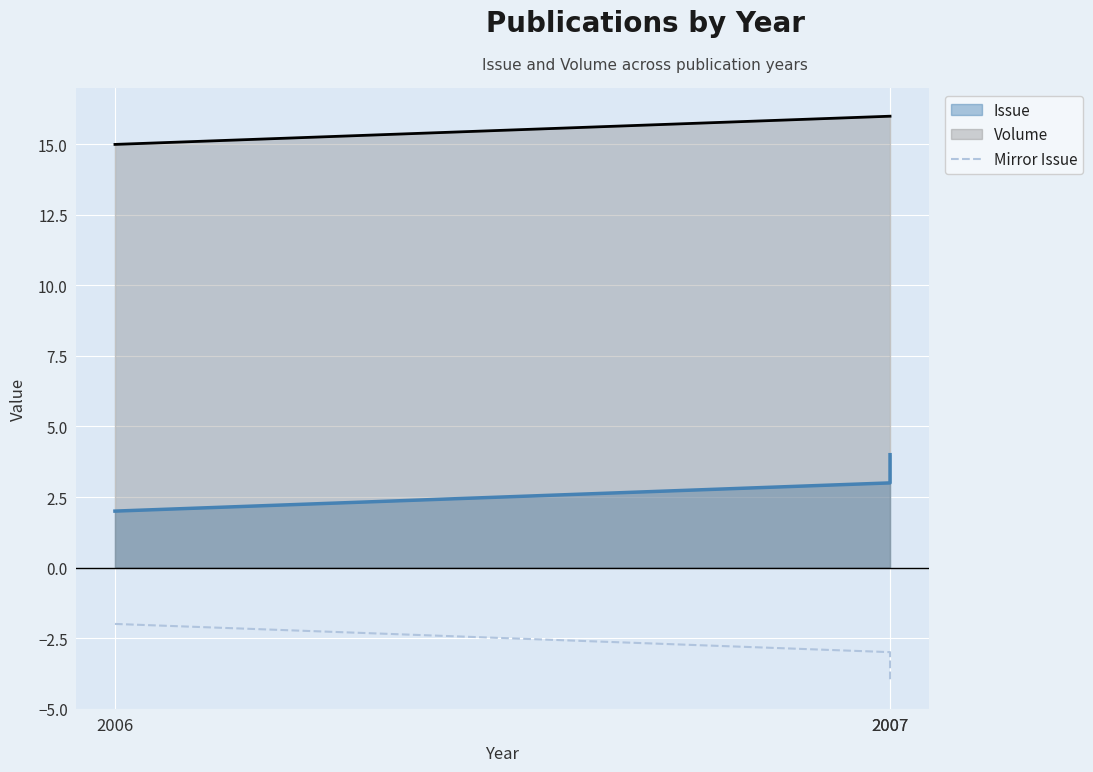

Does the chart display data point markers on the line(s)?

No